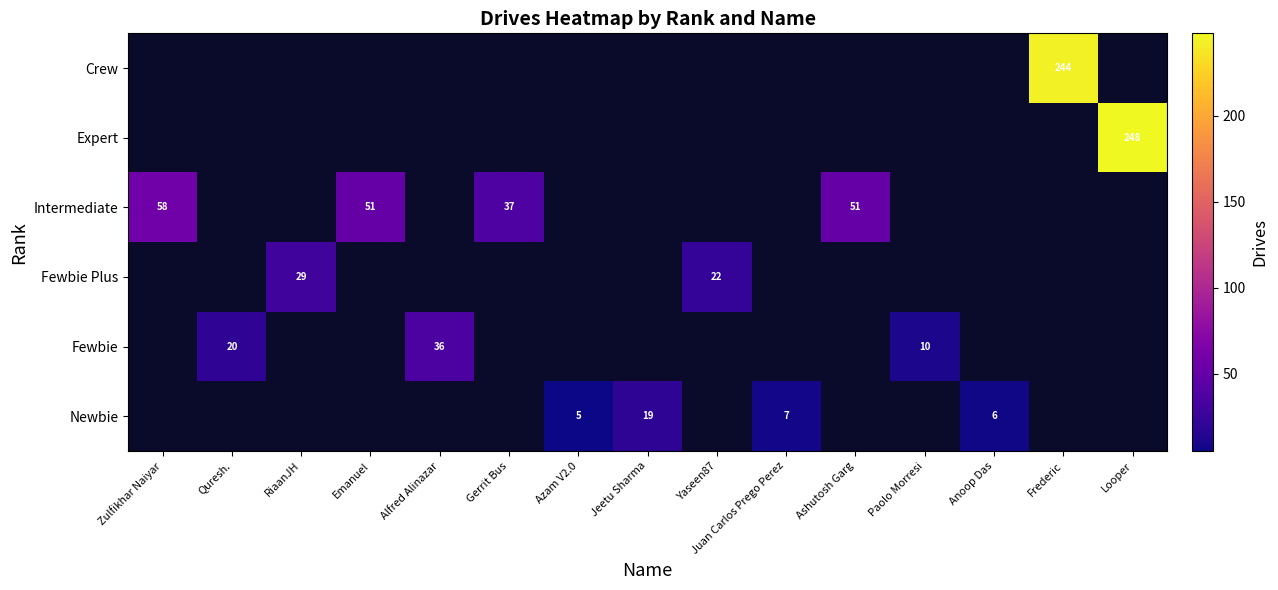

Is it true that Fewbie equals 36 at Alfred Alinazar?

True